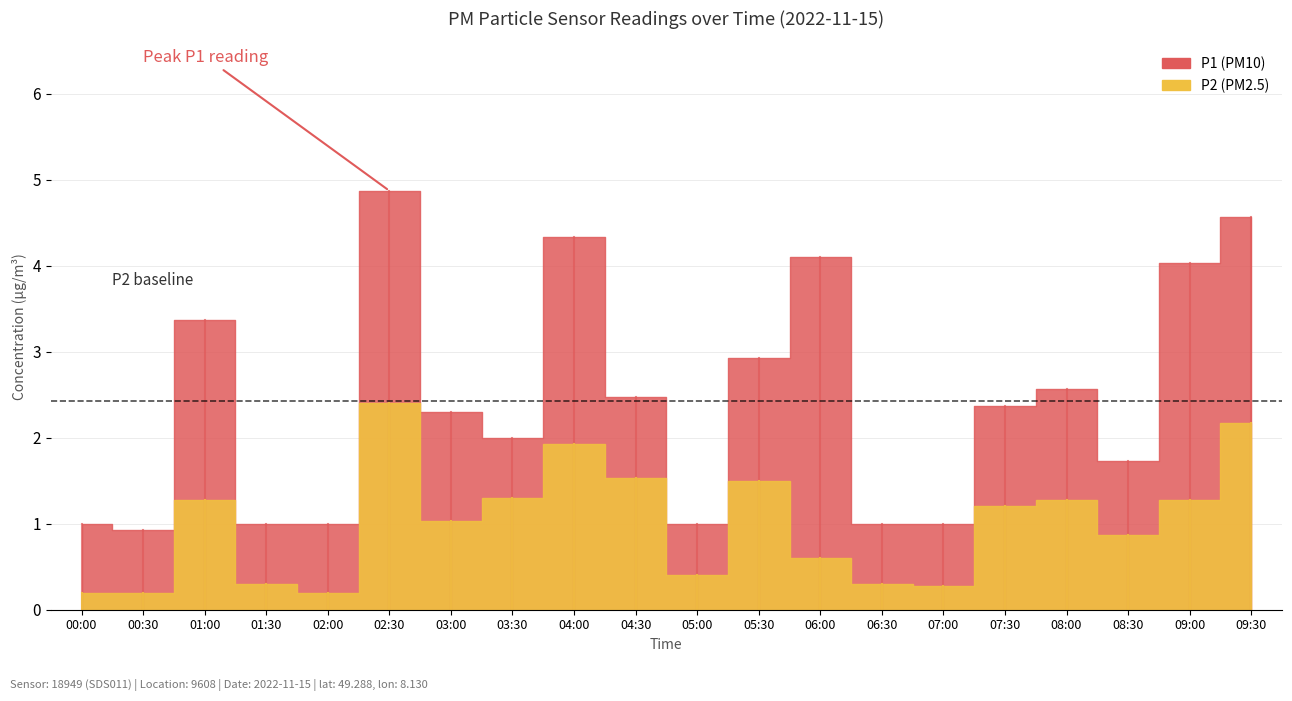

Count the number of data series in this chart.

2